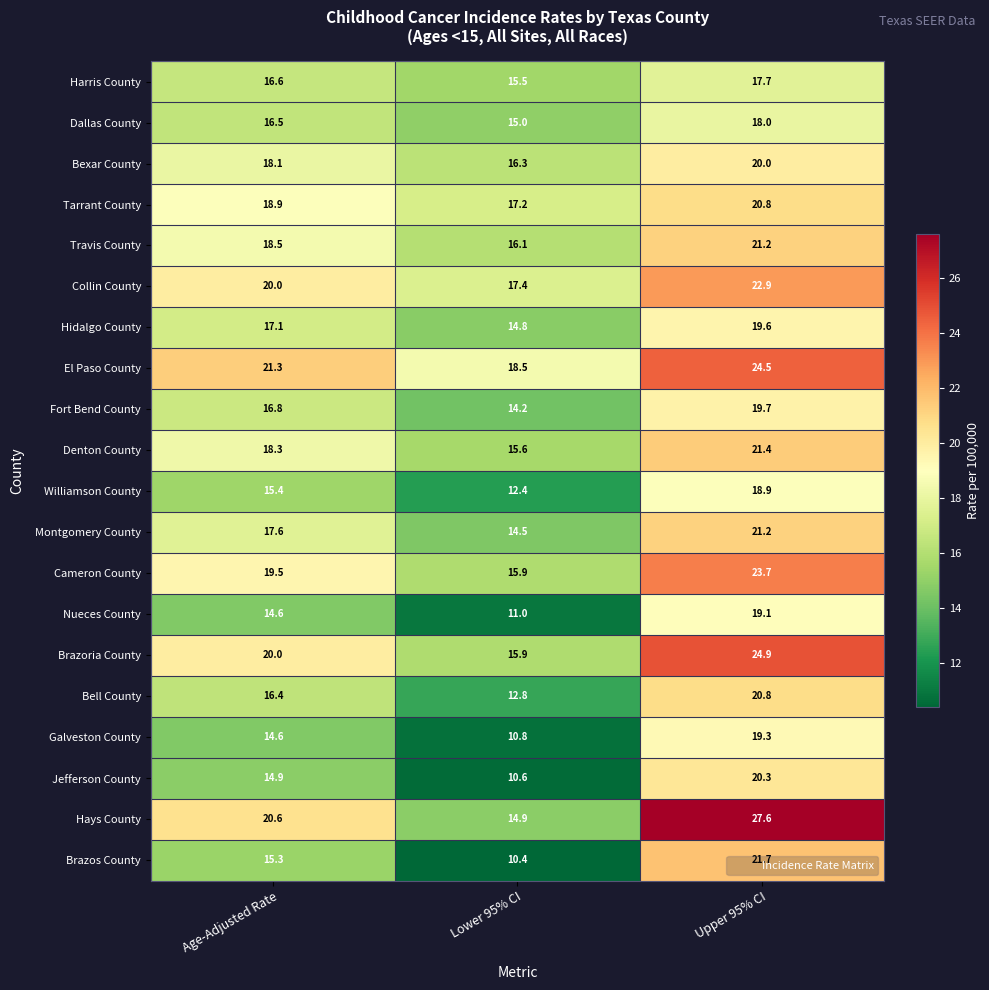

At which label is Brazoria County closest to 20?

Age-Adjusted Rate